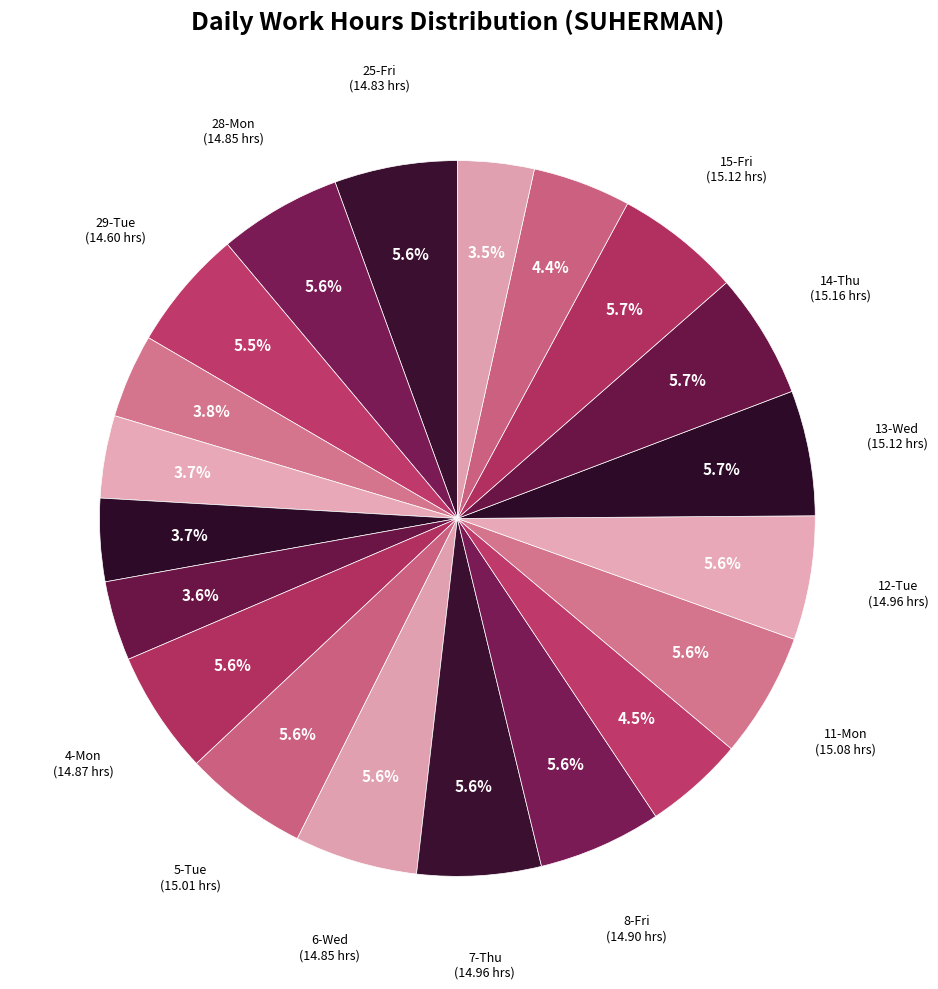

How many segments does this pie chart have?

20